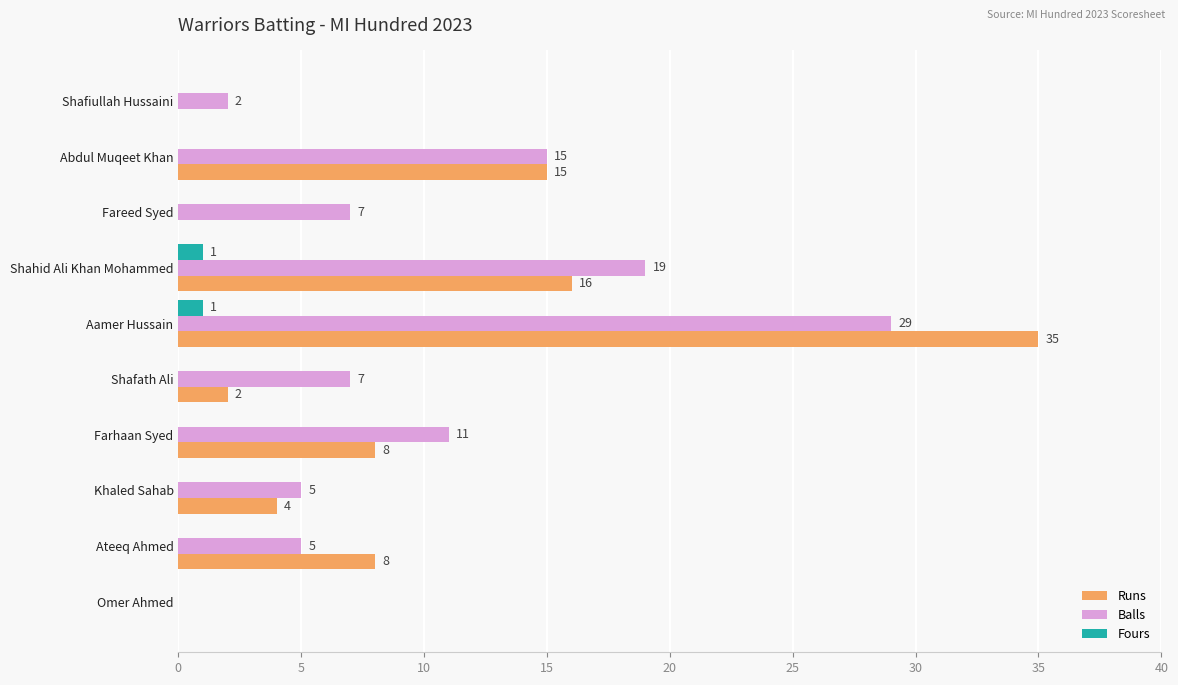

Is the value of Runs at Aamer Hussain greater than the value of Balls at Fareed Syed?

Yes